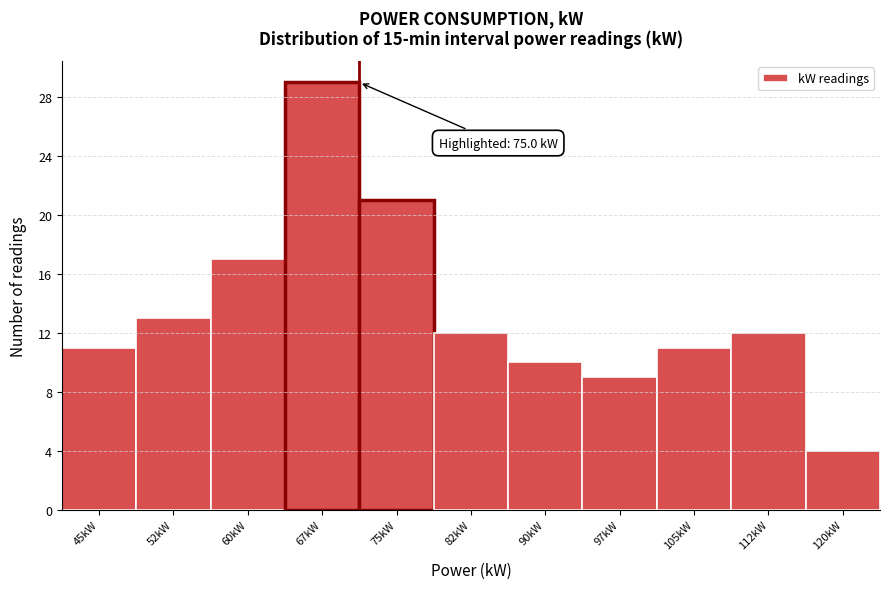

Reading left to right, extract all data points from this chart.

45kW=11	52kW=13	60kW=17	67kW=29	75kW=21	82kW=12	90kW=10	97kW=9	105kW=11	112kW=12	120kW=4